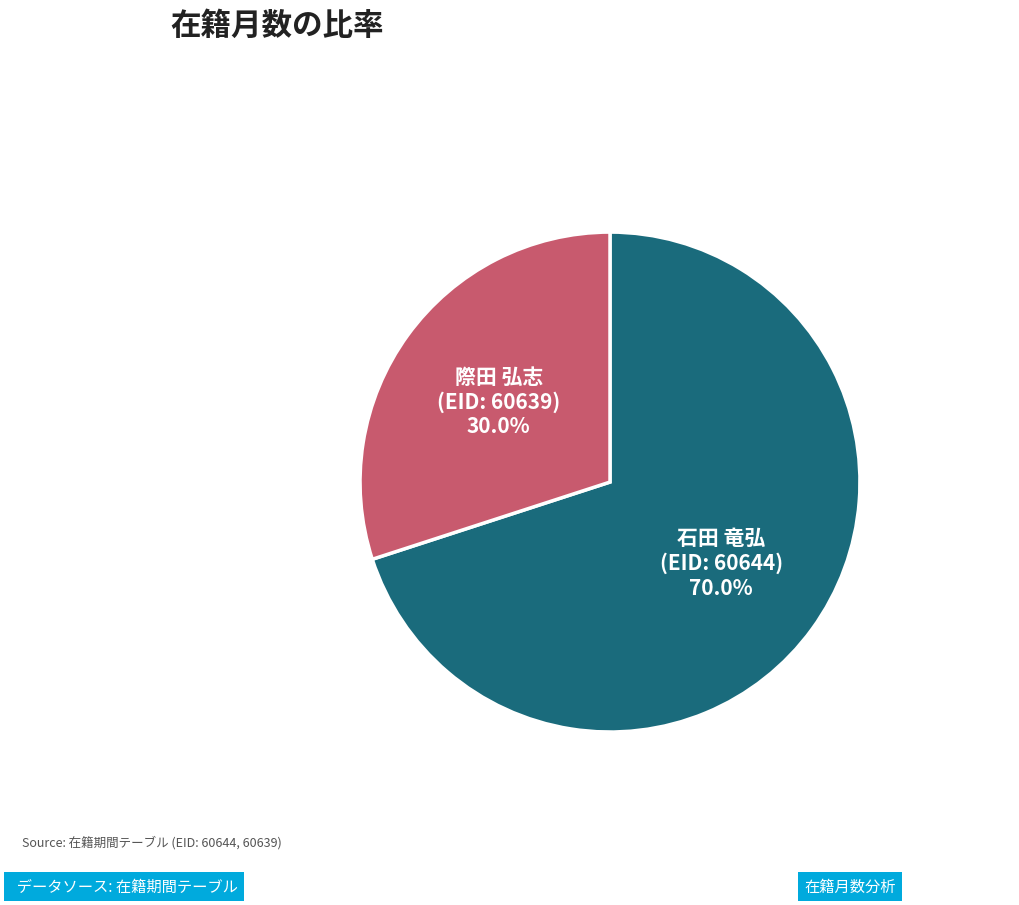

How many segments does this pie chart have?

2